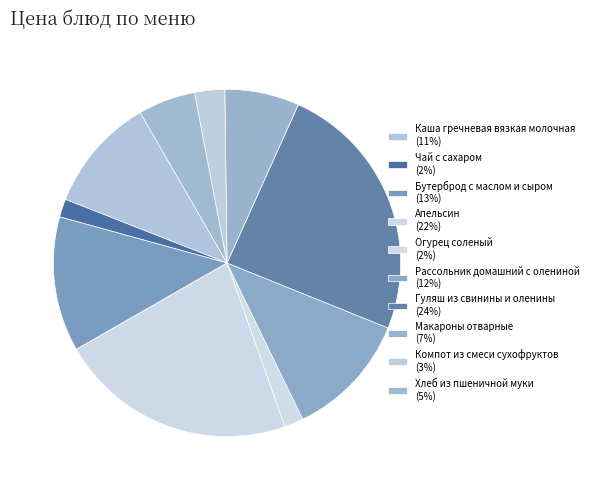

Does any single category account for the majority?

No